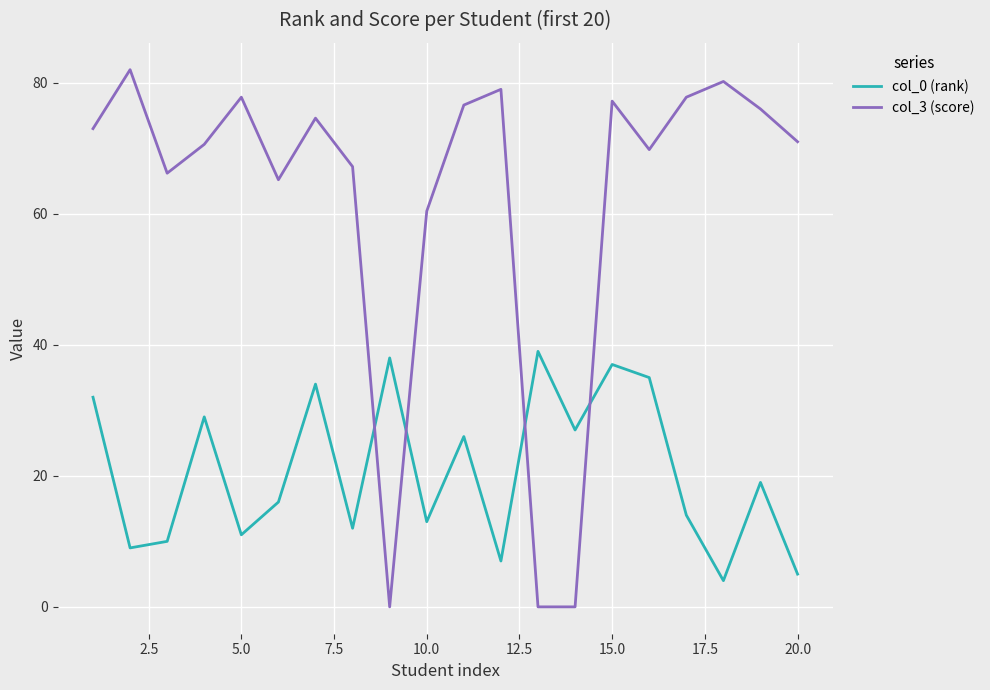

List the series in order of their overall mean, lowest first.

col_0 (rank), col_3 (score)